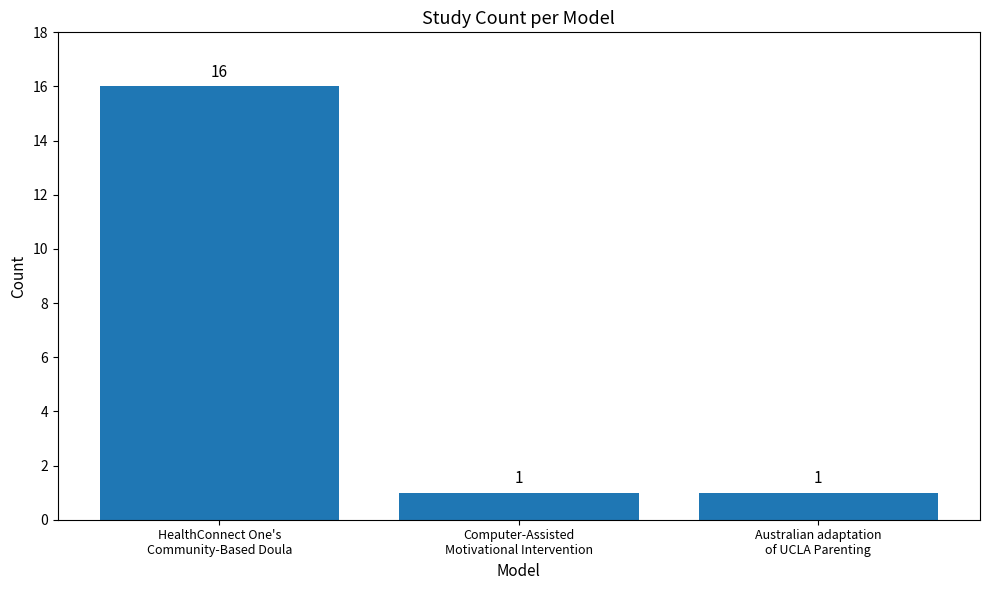

What is the value of the 2nd bar from the left?

1